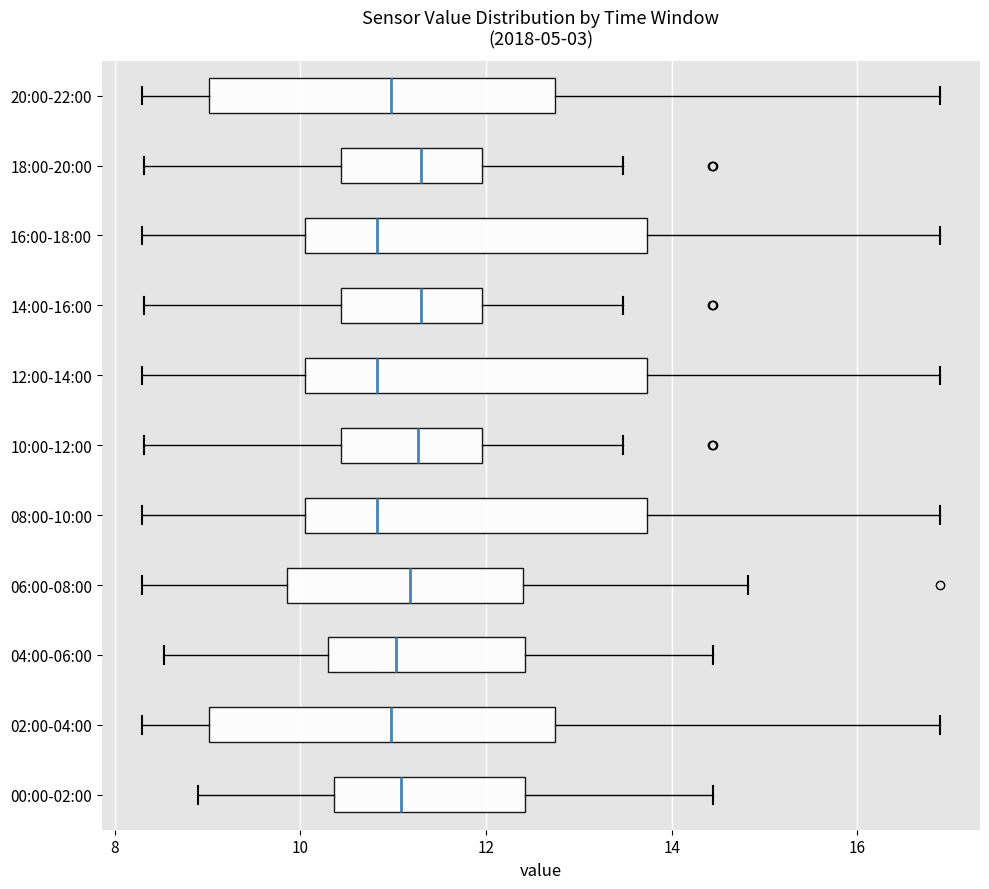

Where does the right whisker of the box for 00:00-02:00 end on the x-axis? The values are not printed on the chart, so give them approximately, as read against the axis.

14.4